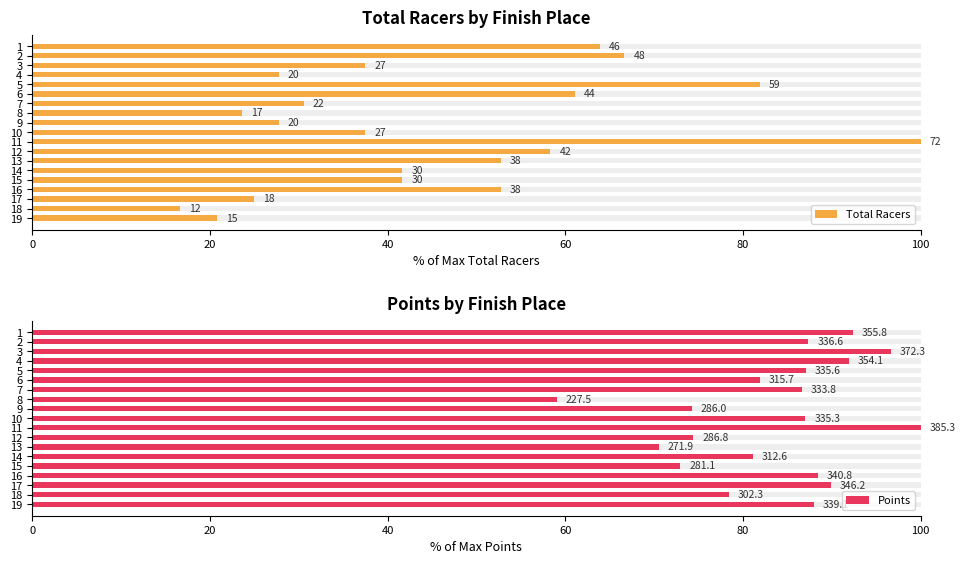

What is the difference between the second highest and second lowest values in the Total Racers series?

61.1